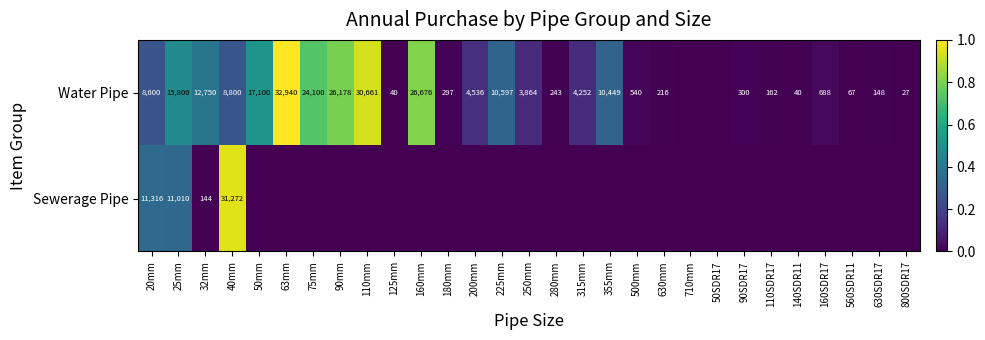

The Water Pipe series shows 11653 at 40mm. True or false?

False